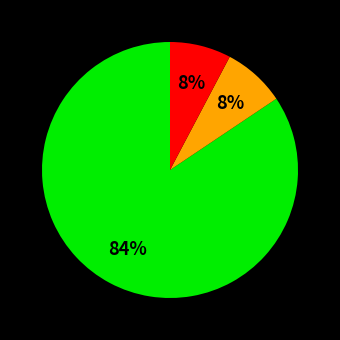

To the nearest percent, what is the average slice percentage?

33%